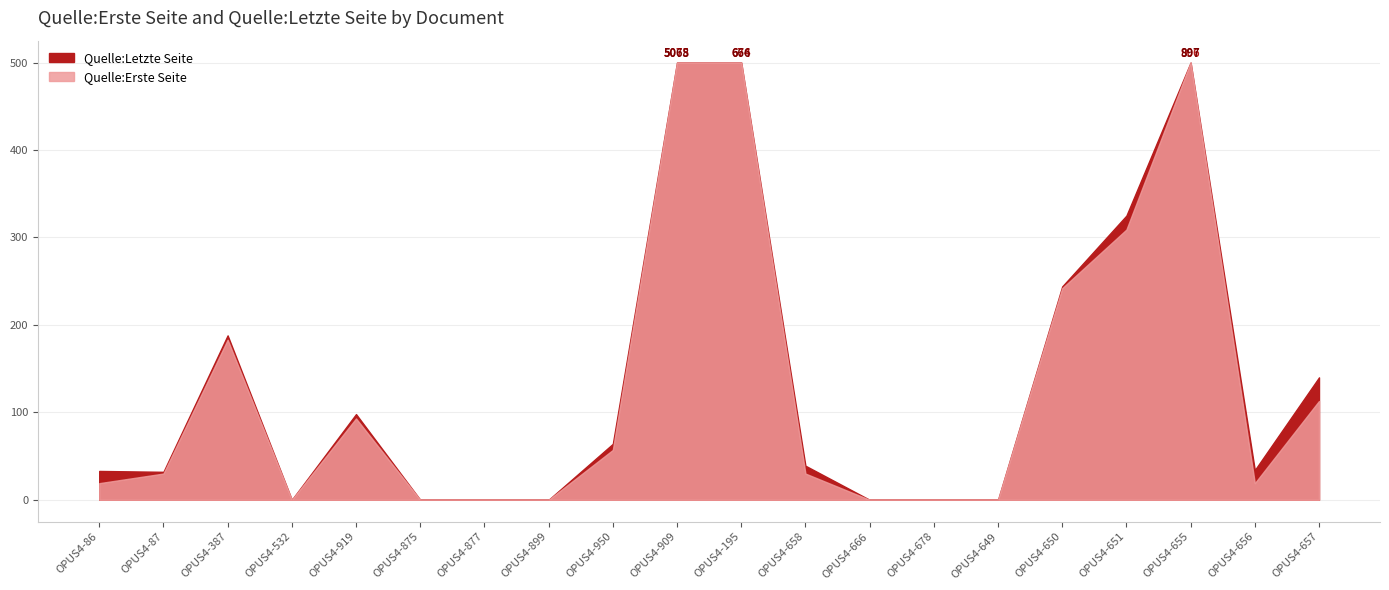

Where is Quelle:Letzte Seite nearest to the value 2537?

OPUS4-655